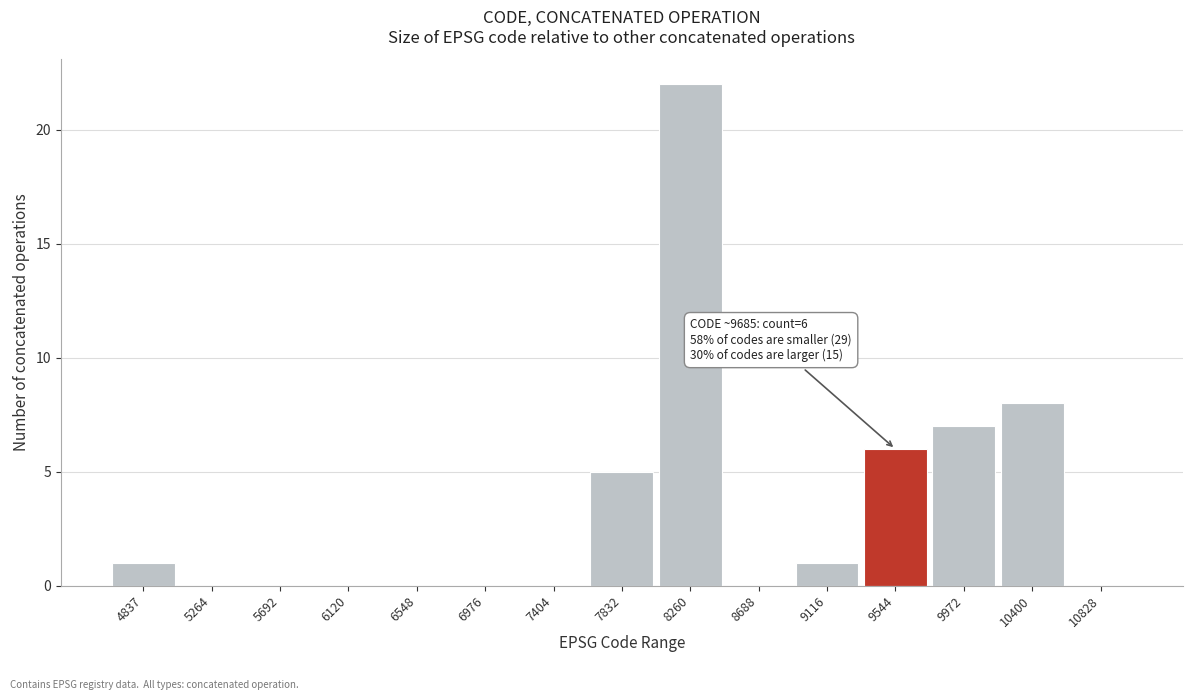

Reading right to left, list all the values displayed in this chart.

10828=0	10400=8	9972=7	9544=6	9116=1	8688=0	8260=22	7832=5	7404=0	6976=0	6548=0	6120=0	5692=0	5264=0	4837=1